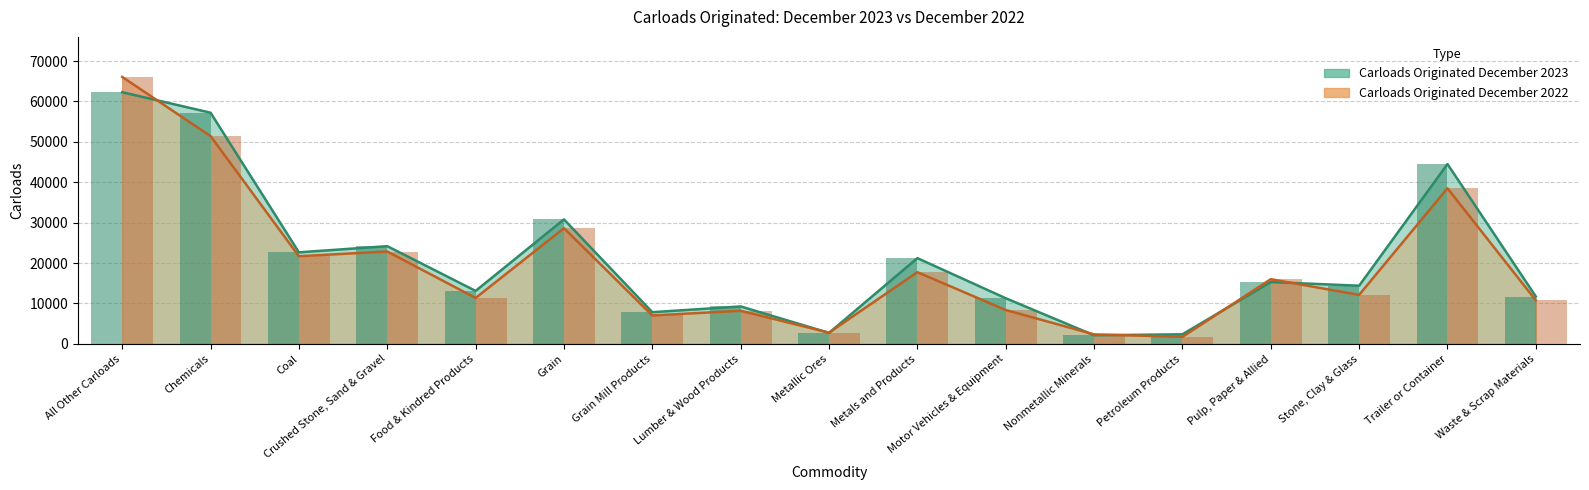

What is the maximum value for Carloads Originated December 2023?

62296